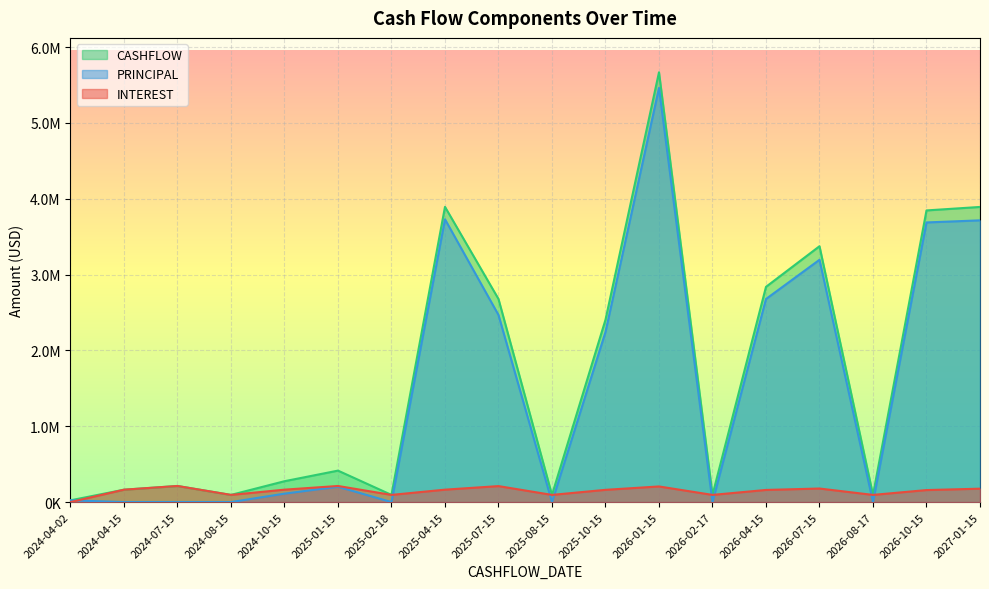

How many lines are shown in the chart?

3